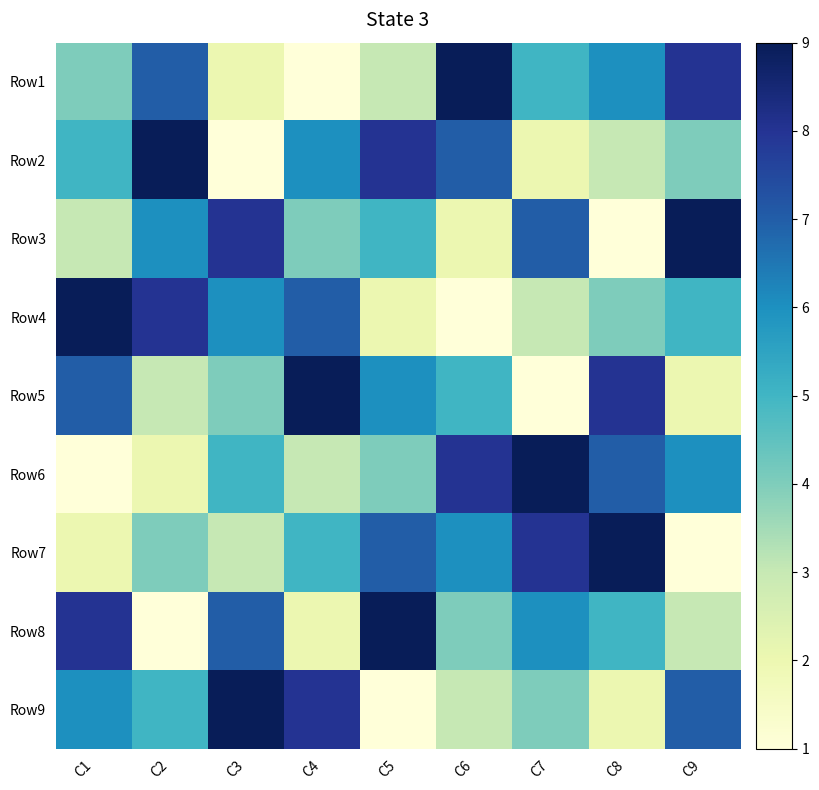

What is the minimum value shown in the chart?

1